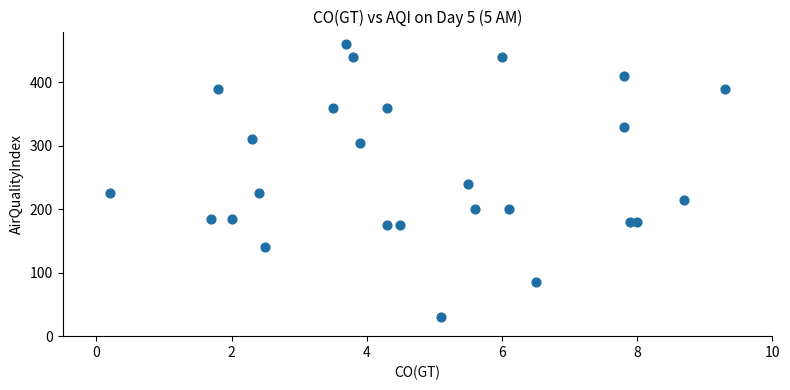

What Y value in the scatter plot is closest to 245?

240